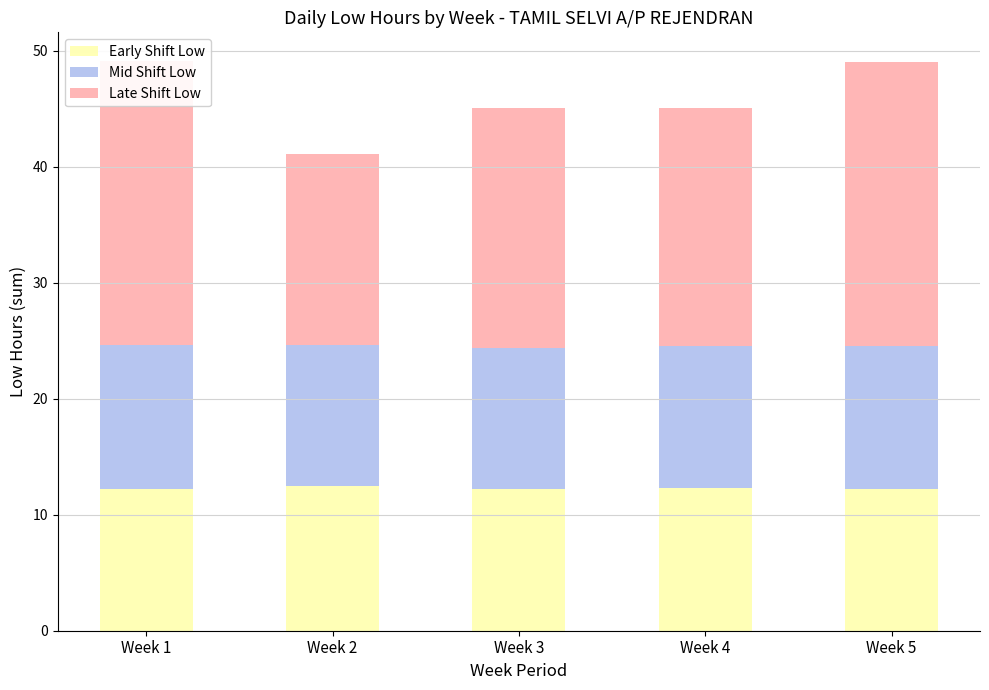

The value of Early Shift Low at Week 4 is 22.0. True or false?

False